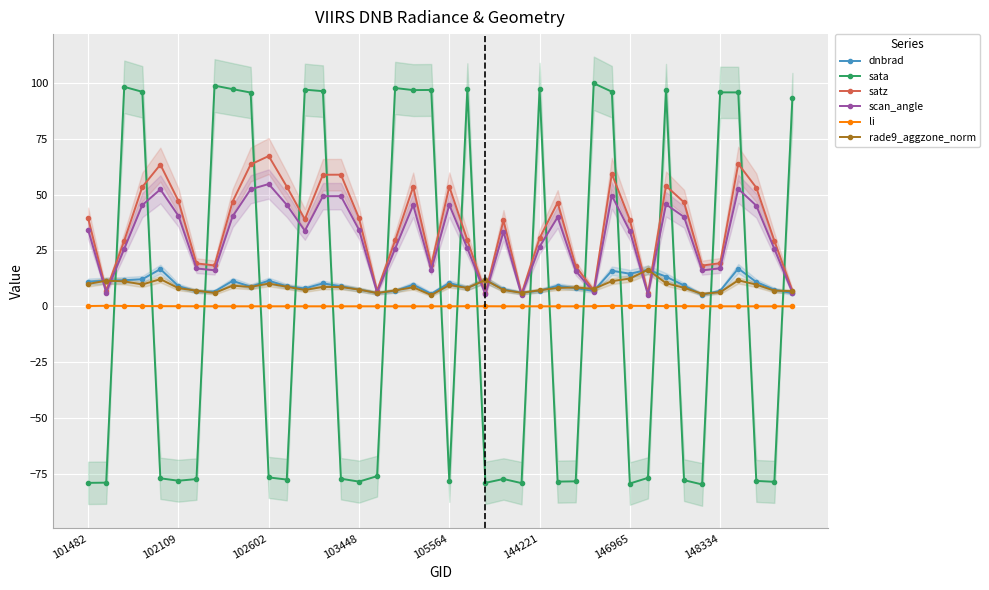

Between 27 and 16, which is larger?

27